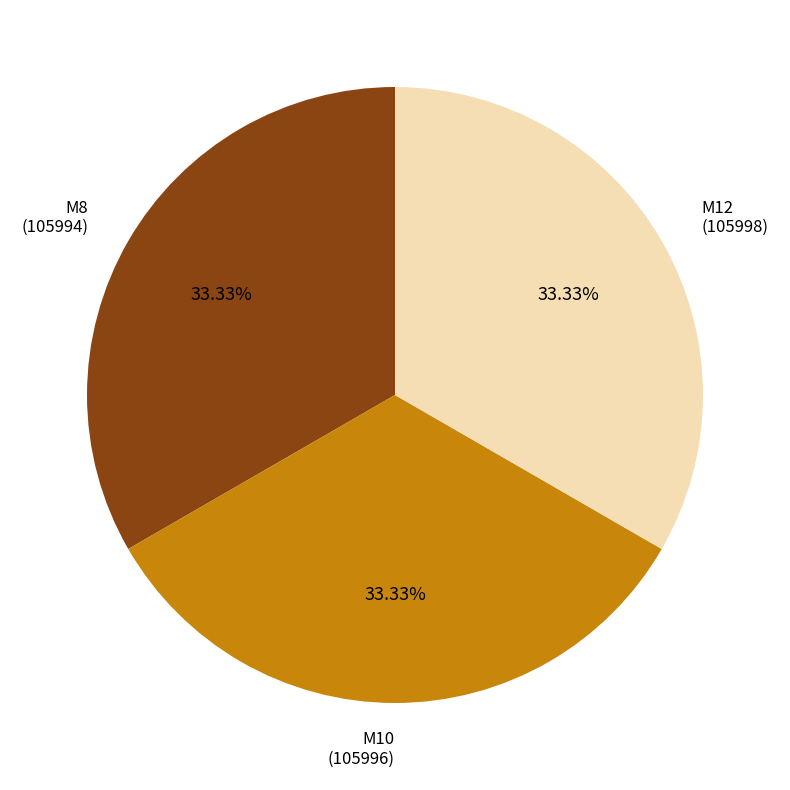

What is the ratio of the value at M10 to the value at M8?

1.0